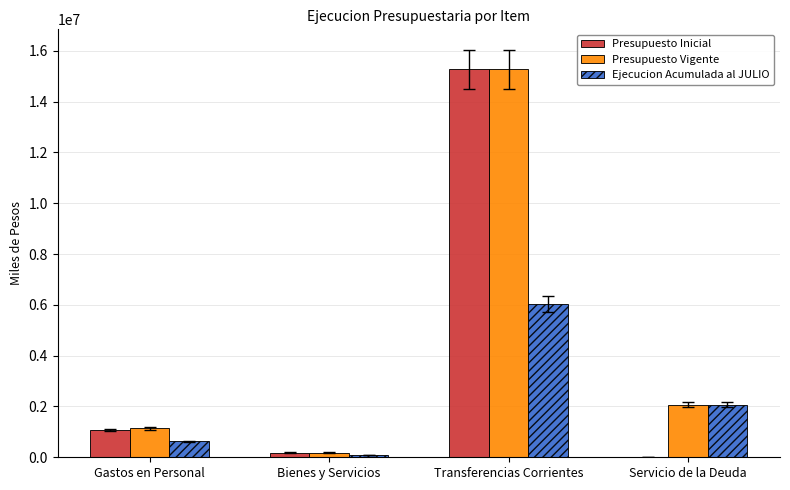

What is the sum of the Ejecucion Acumulada al JULIO values at Servicio de la Deuda and Transferencias Corrientes?

8106151